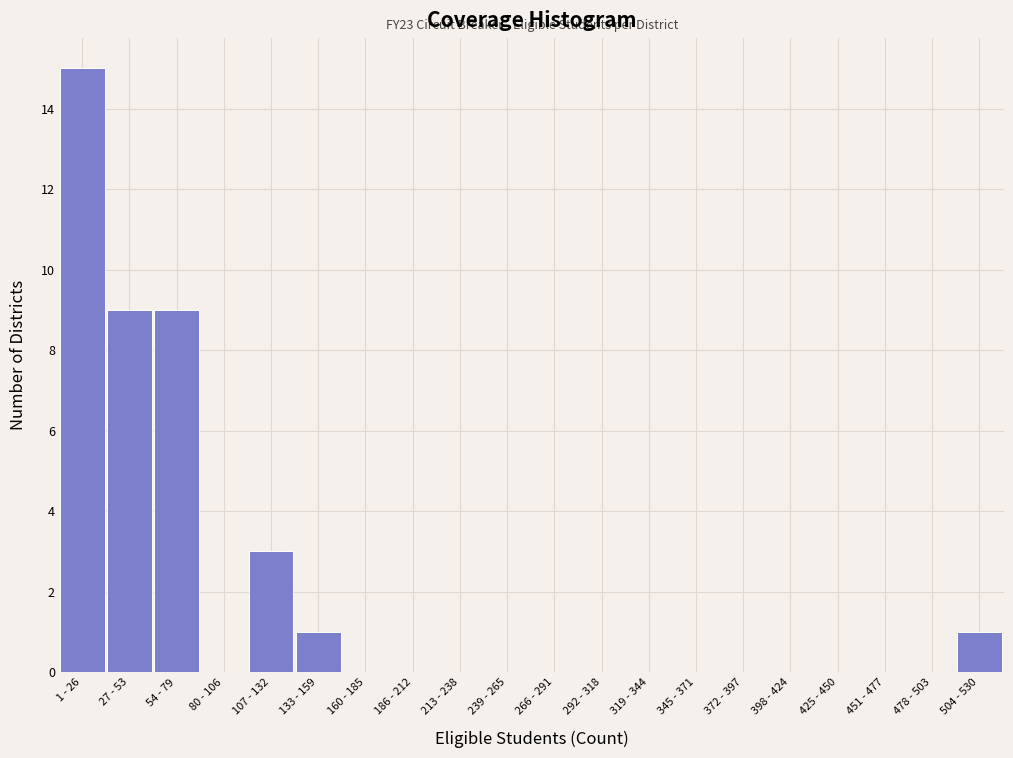

Reading left to right, transcribe all the data shown in this chart.

1 - 26=15	27 - 53=9	54 - 79=9	80 - 106=0	107 - 132=3	133 - 159=1	160 - 185=0	186 - 212=0	213 - 238=0	239 - 265=0	266 - 291=0	292 - 318=0	319 - 344=0	345 - 371=0	372 - 397=0	398 - 424=0	425 - 450=0	451 - 477=0	478 - 503=0	504 - 530=1